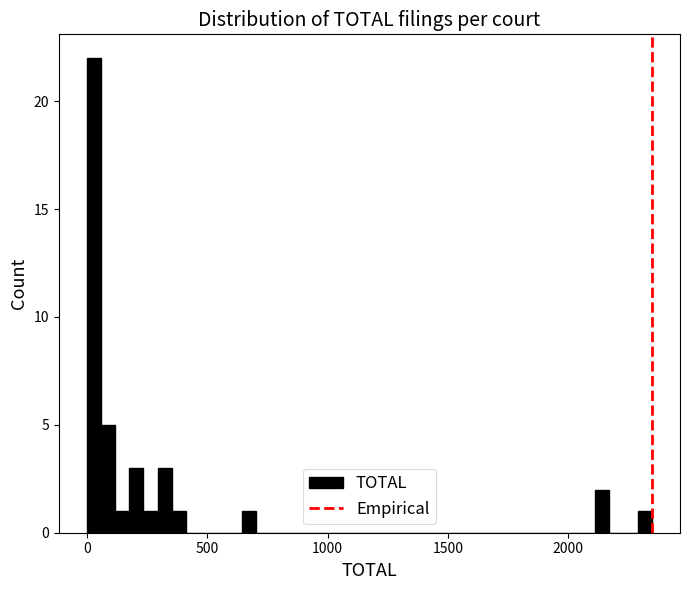

Around what value on the x-axis is the tallest bar? Give the approximate position of its centre, as read against the axis.

50